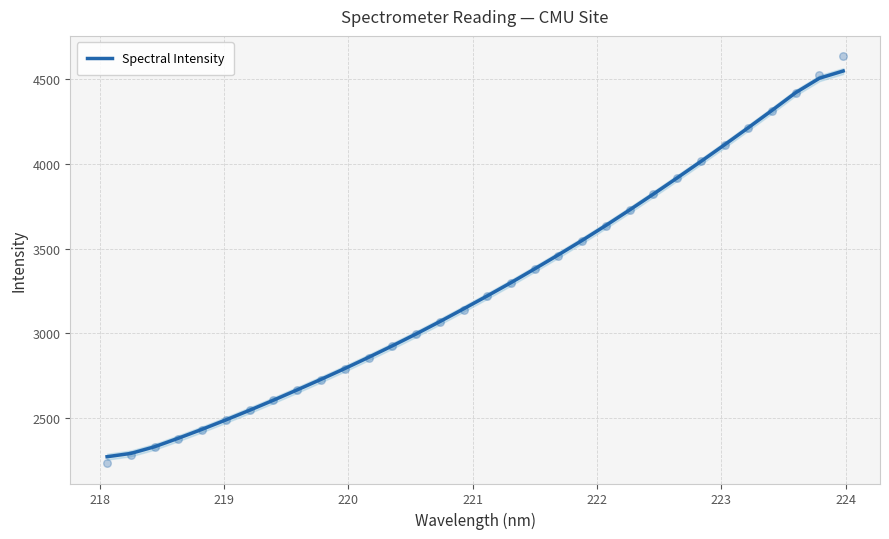

What is the maximum value for Spectral Intensity?

4550.0